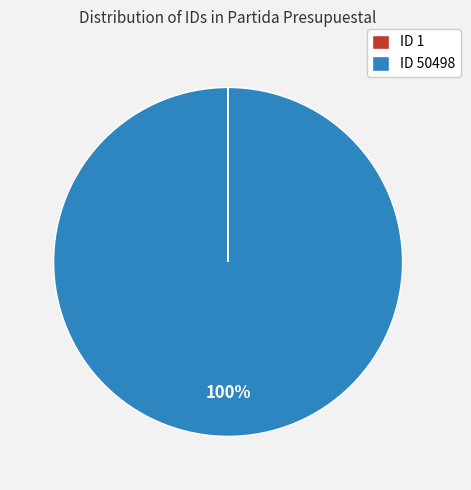

True or false: ID 50498 accounts for 89% of the total.

False